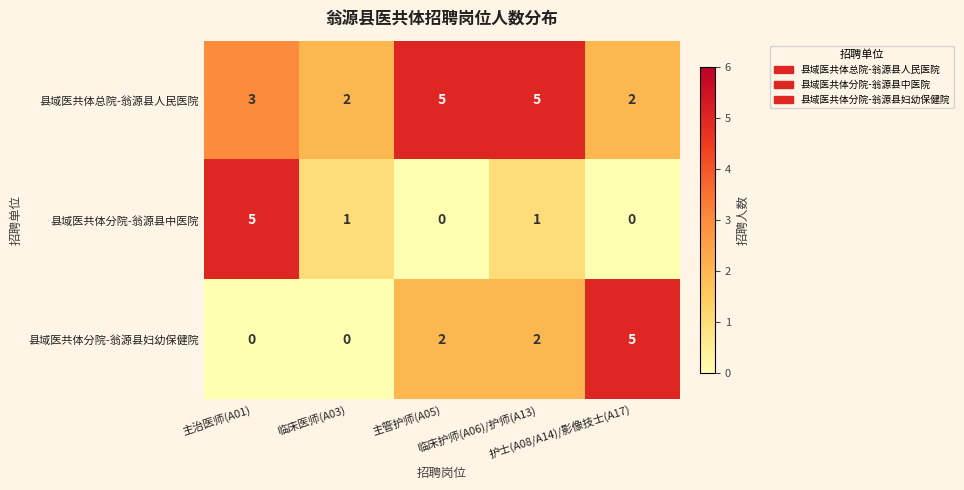

List the series in order of their overall mean, highest first.

县域医共体总院-翁源县人民医院, 县域医共体分院-翁源县妇幼保健院, 县域医共体分院-翁源县中医院